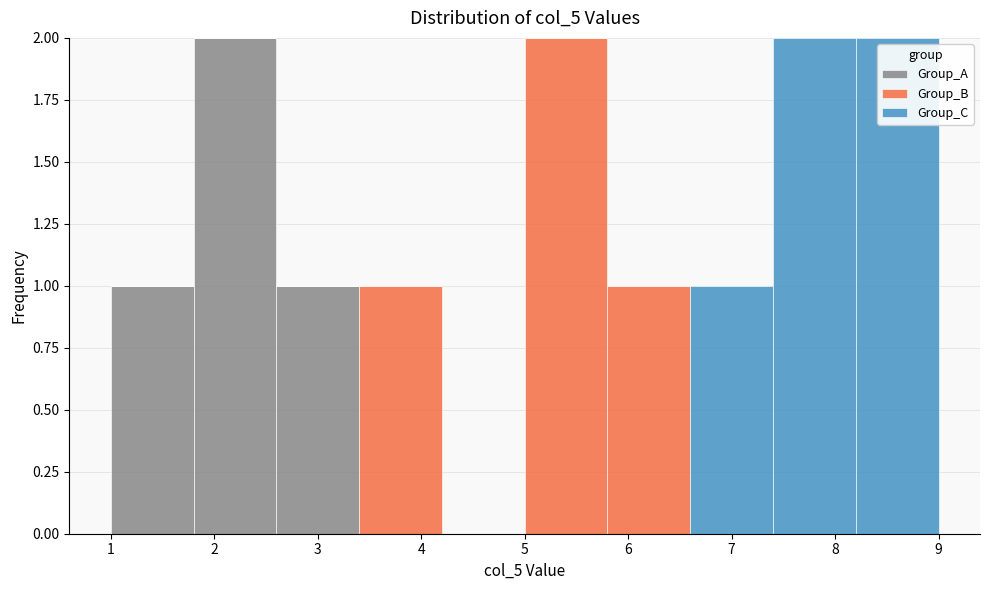

What is the total height of the stacked bar covering 8.2 to 9.0 on the x-axis? The values are not printed on the chart, so give them approximately, as read against the axis.

2